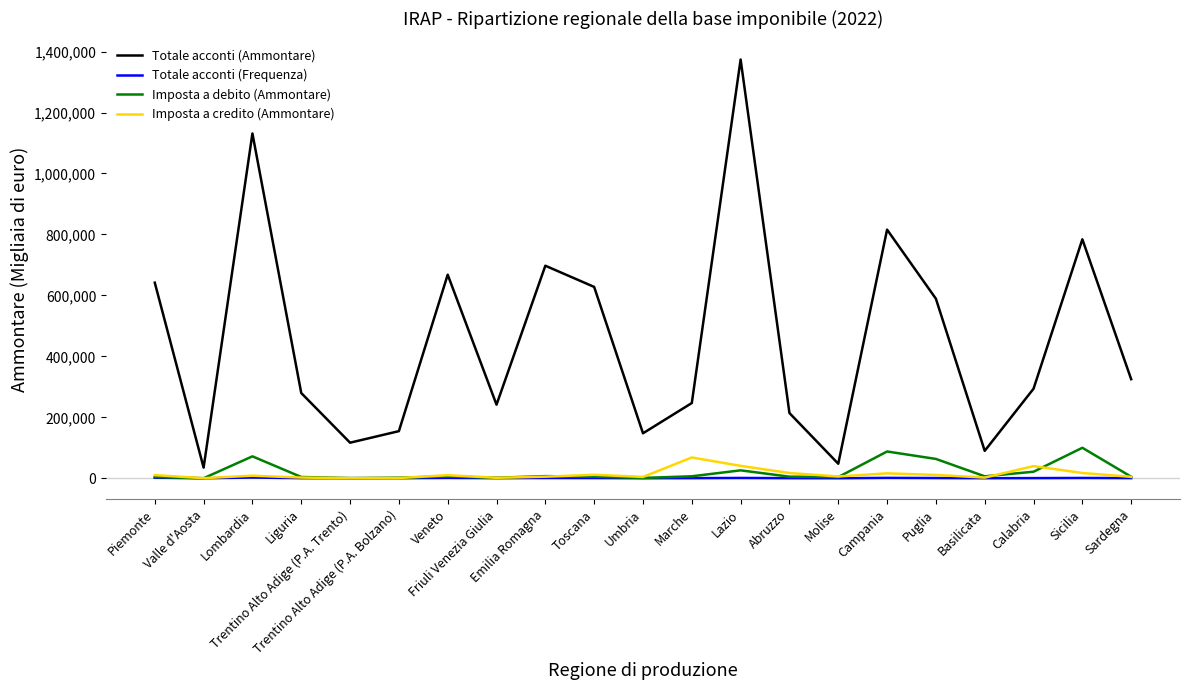

Does the chart display data point markers on the line(s)?

No